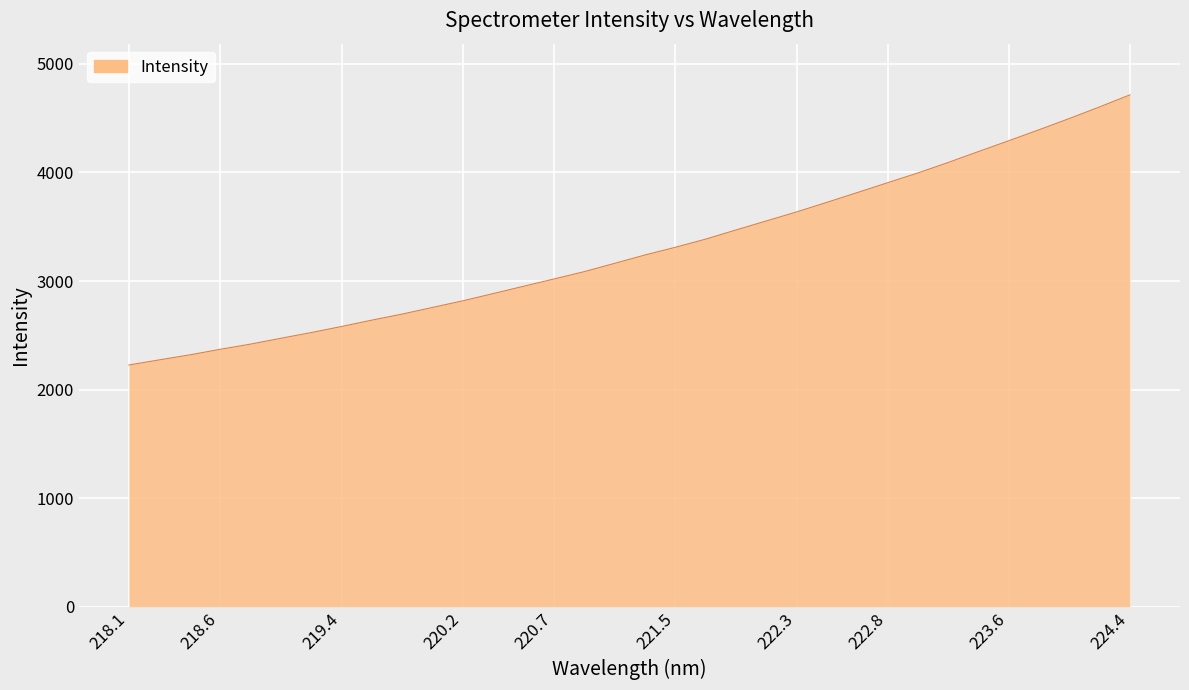

Reading left to right, list all the values displayed in this chart.

2226.5	2273.7	2319.6	2370.6	2418.7	2472.2	2525.1	2581.0	2639.6	2695.6	2756.7	2817.7	2884.4	2951.8	3018.6	3086.3	3162.7	3239.6	3310.4	3385.8	3470.0	3553.2	3636.2	3724.6	3814.4	3905.0	3995.0	4091.8	4192.3	4292.0	4393.1	4496.8	4603.8	4714.7